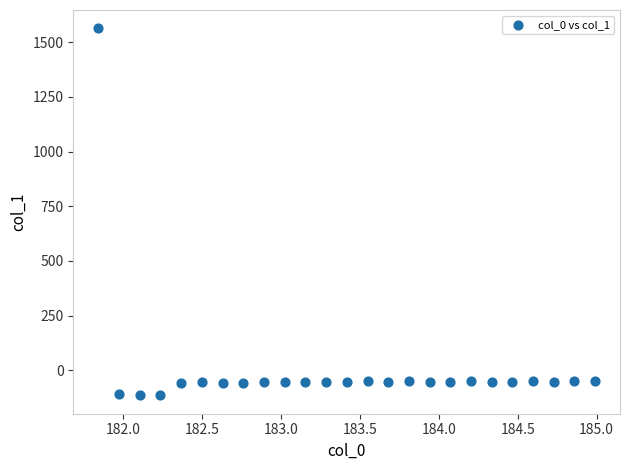

What is the range of Y values (max minus min)?

1678.4